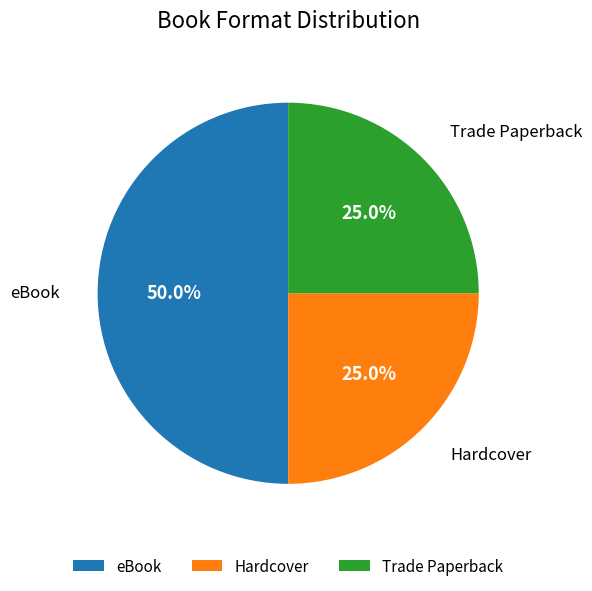

To the nearest percent, what is the average slice percentage?

33%